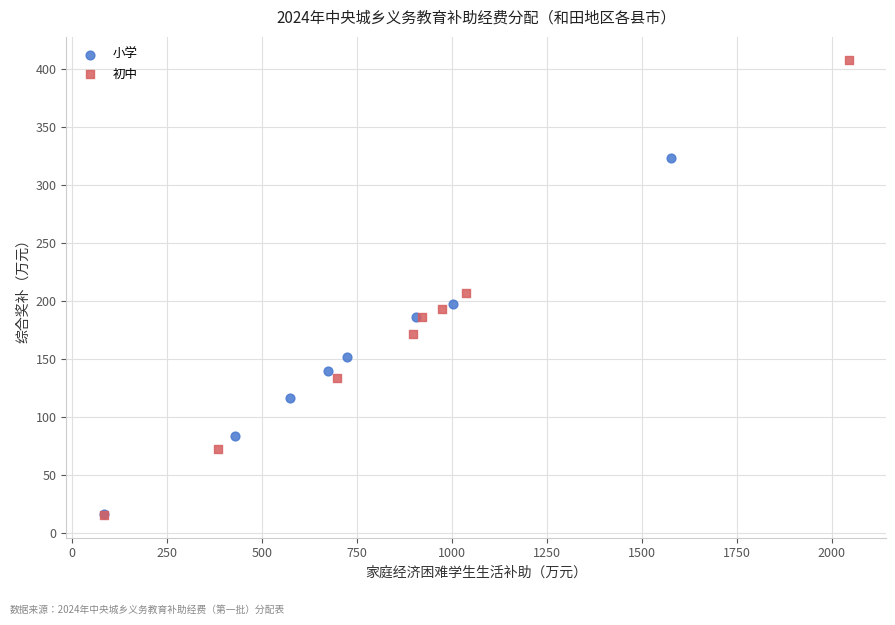

What are all the series names shown in the legend?

小学, 初中